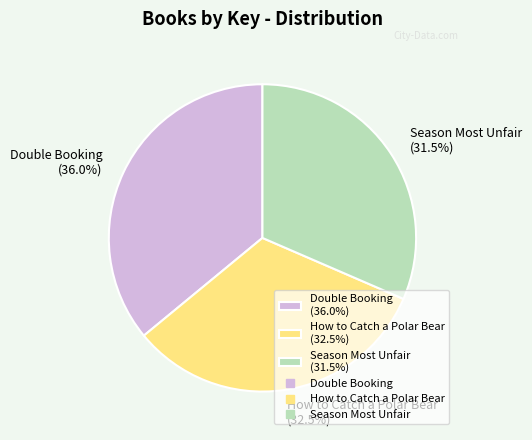

Count the number of slices in the pie.

3